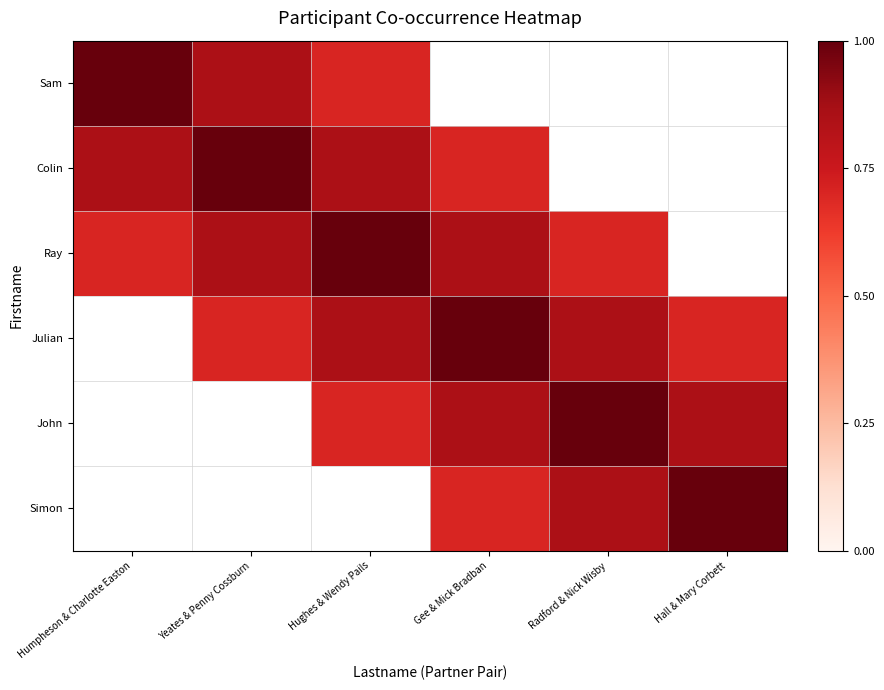

Between Hall & Mary Corbett and Humpheson & Charlotte Easton, which is larger?

Humpheson & Charlotte Easton